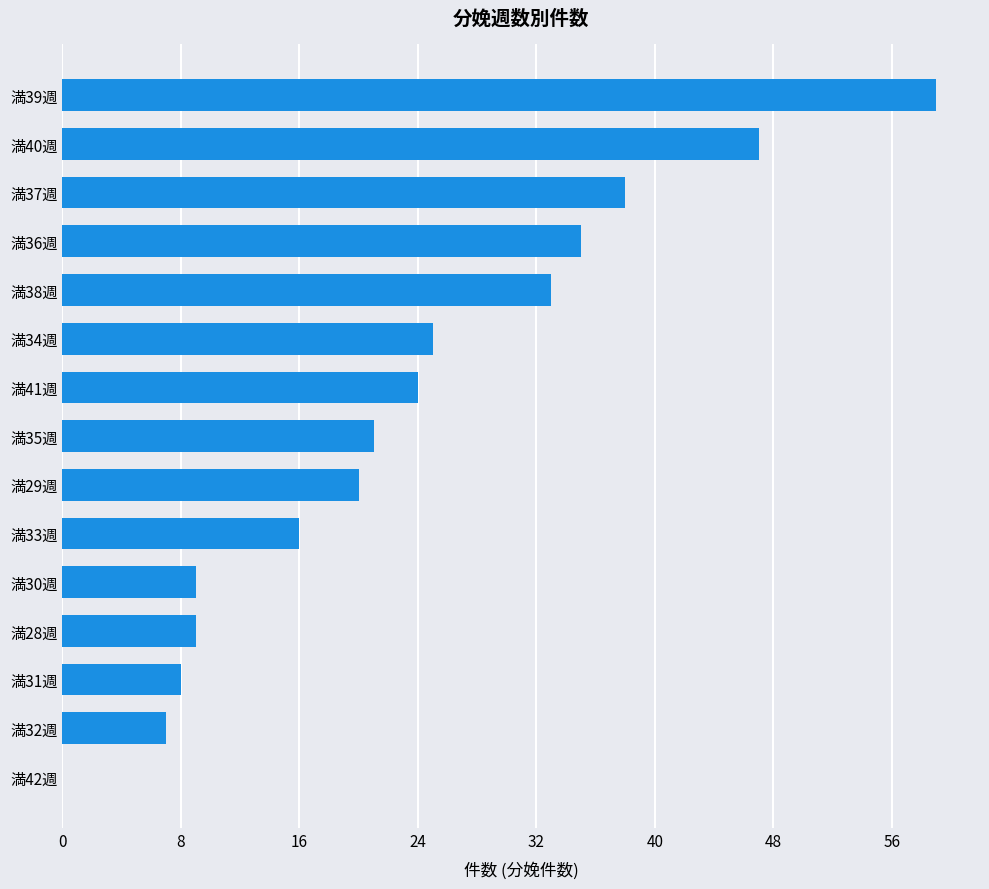

Count the number of data series in this chart.

1